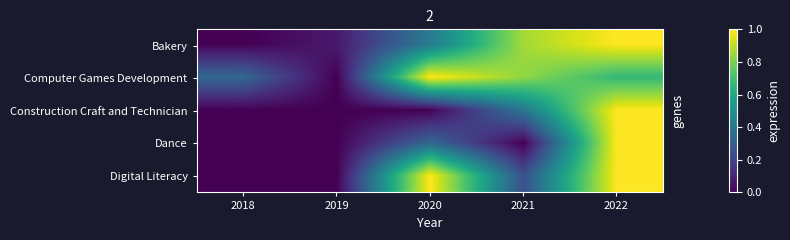

At which category is the sum across all series the highest?

2022